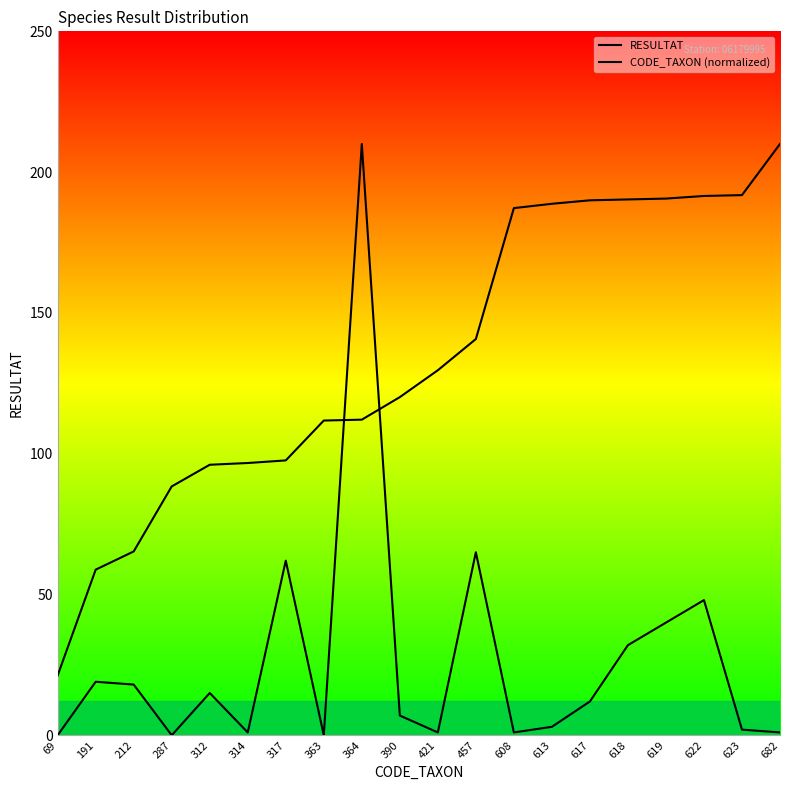

At how many categories does at least one series exceed 105?

13